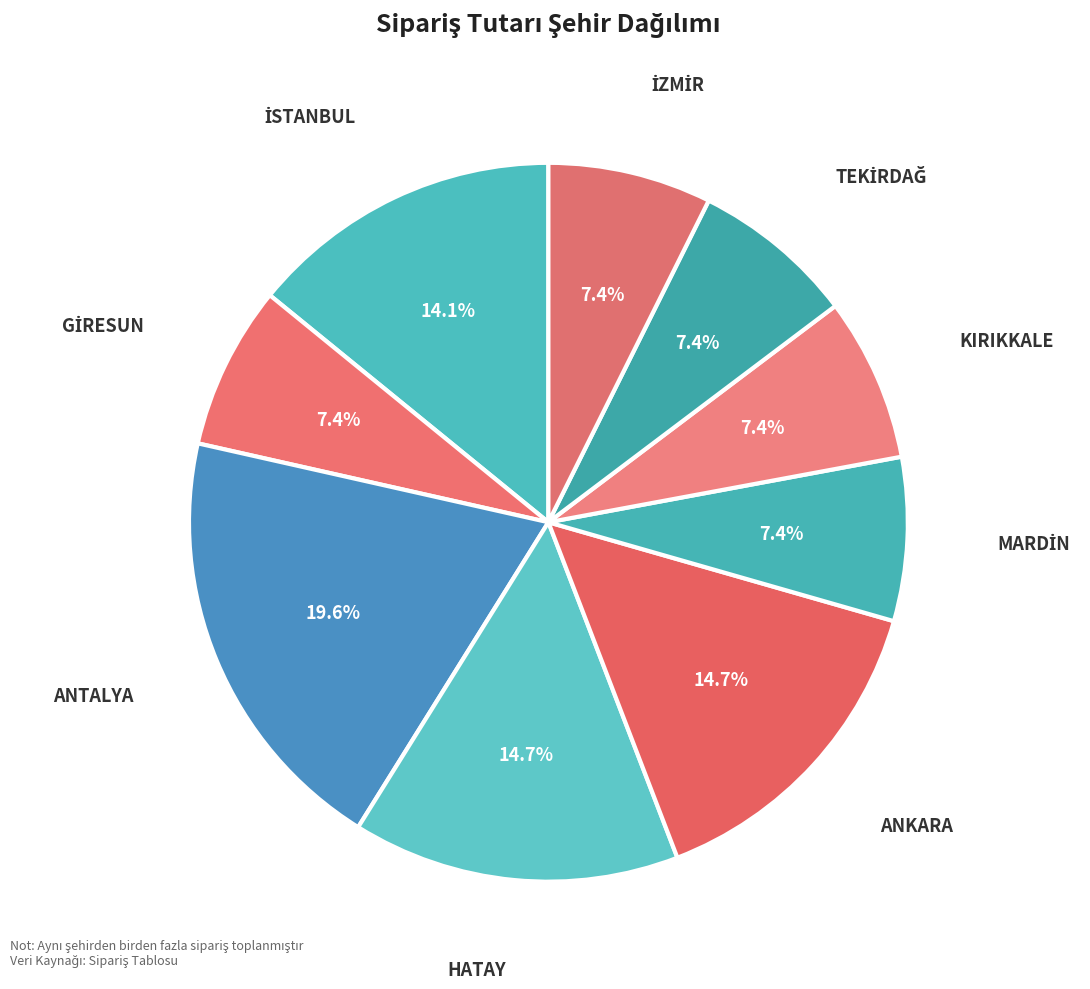

What is the smallest slice in the pie chart?

GİRESUN